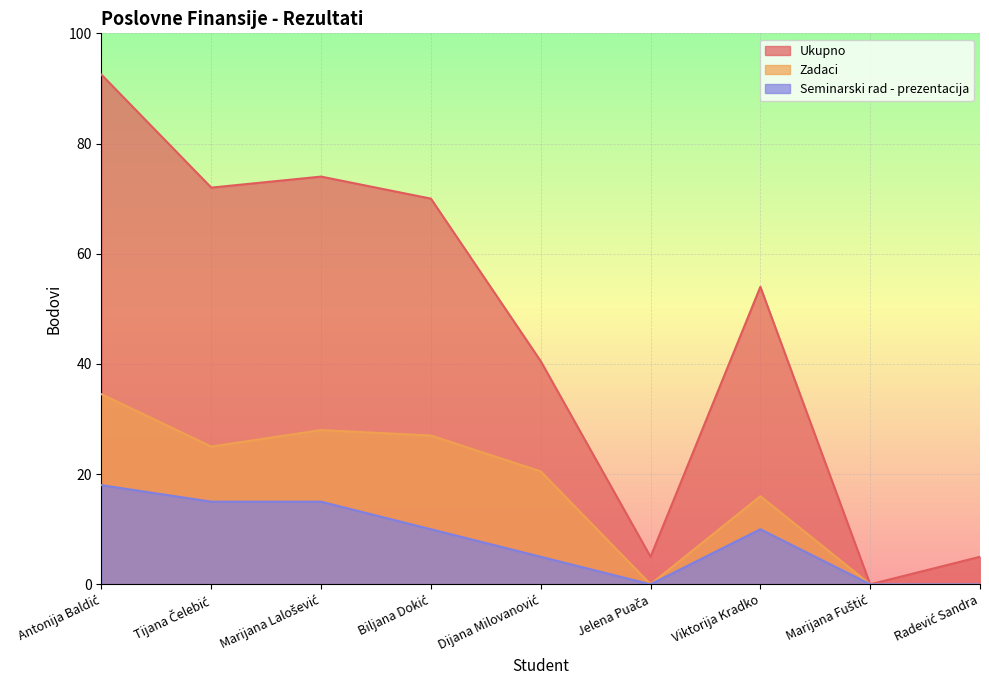

Rank the series at Radević Sandra from highest to lowest value.

Ukupno, Zadaci, Seminarski rad - prezentacija